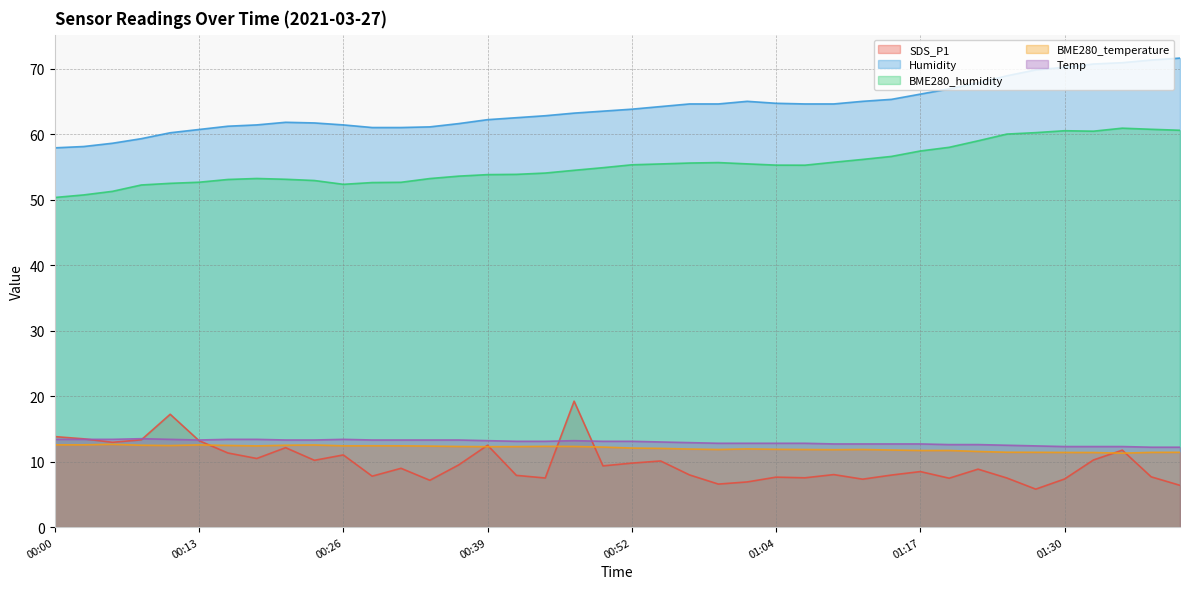

Which has a higher value, 00:10 or 00:16?

00:10